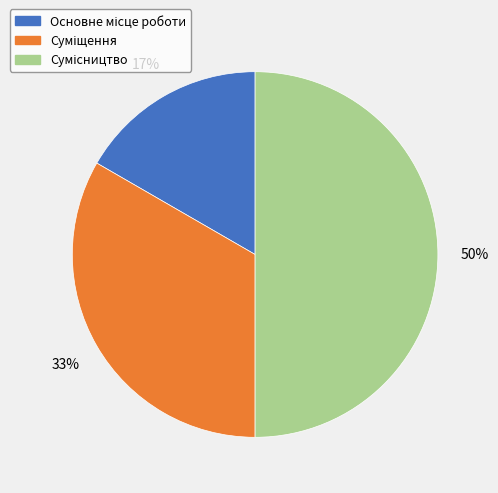

To the nearest percent, what is the average slice percentage?

33%